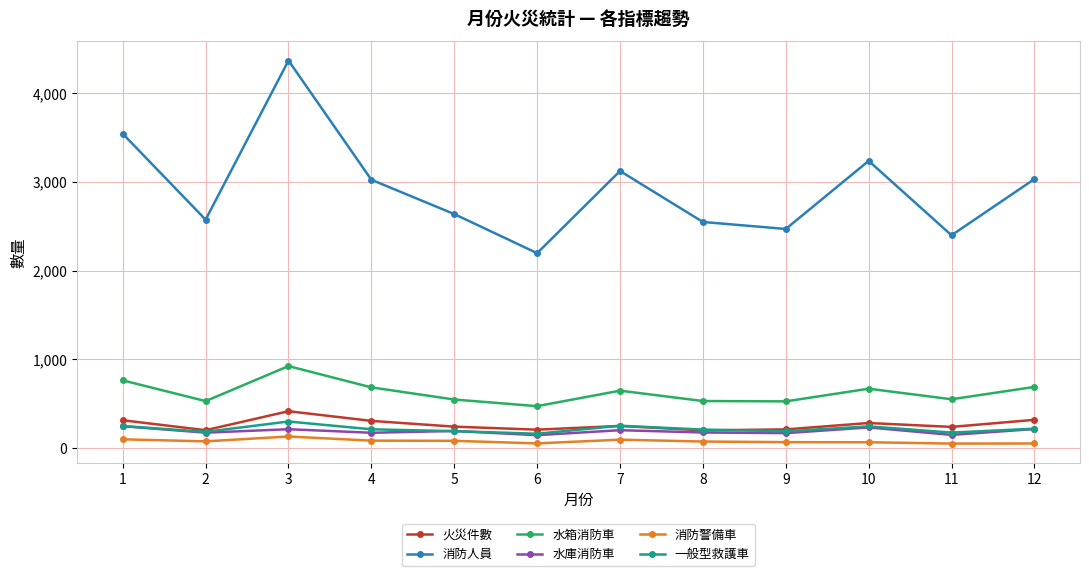

What is the value of the 一般型救護車 point at the 12th from the left?

216